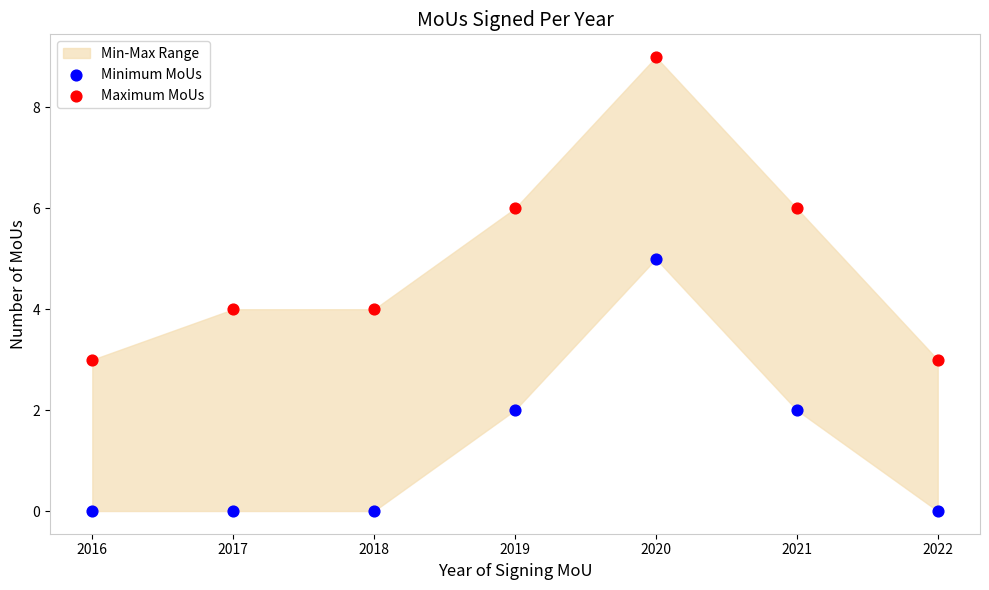

Which series contains the lowest Y value?

Minimum MoUs